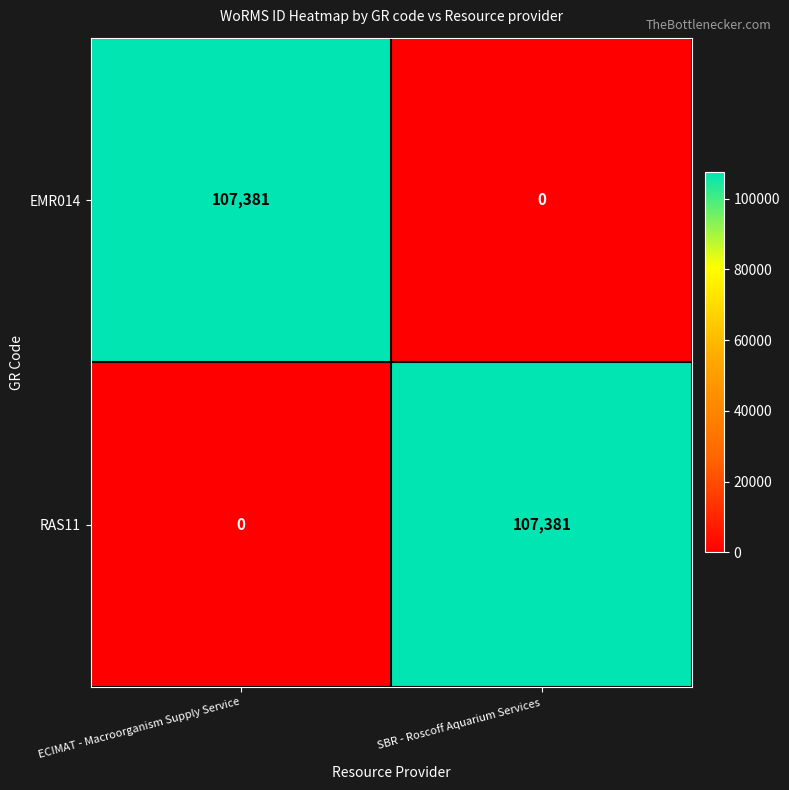

What is the difference between the RAS11 values at ECIMAT - Macroorganism Supply Service and SBR - Roscoff Aquarium Services?

107381